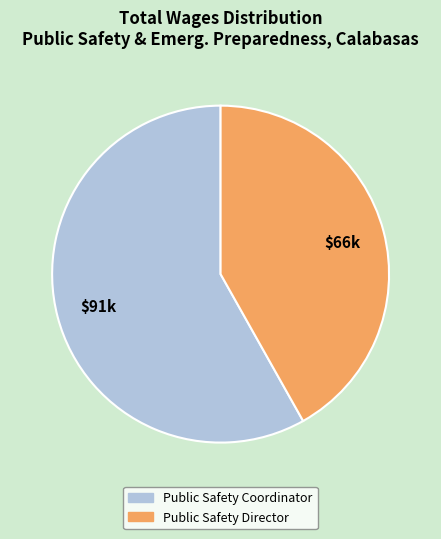

Is it true that Public Safety Coordinator is 58% of the pie?

True